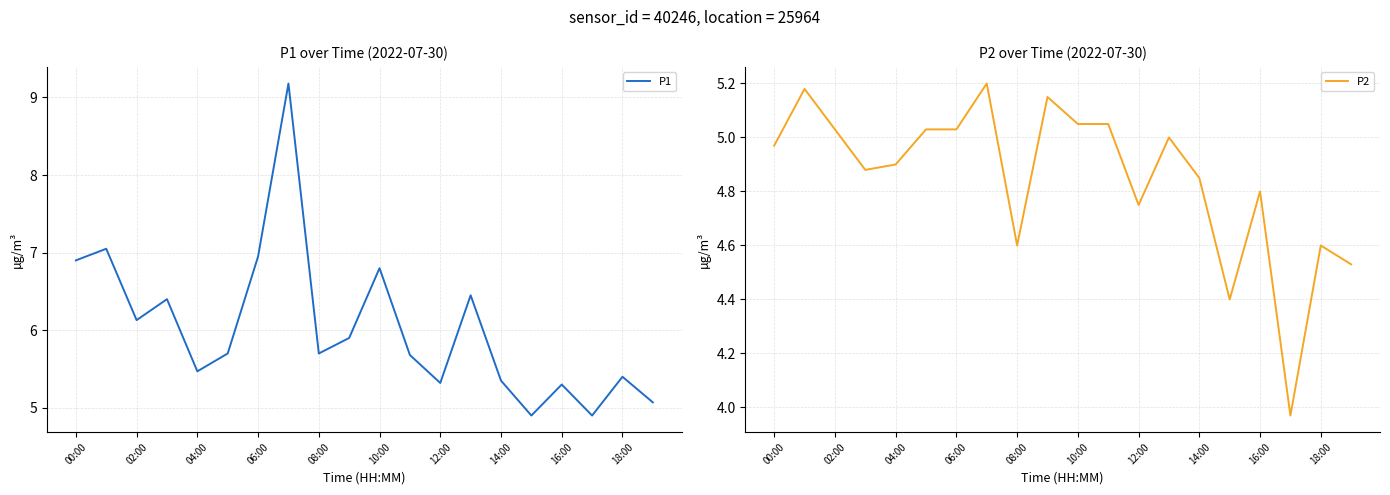

True or false: P1 and P2 intersect in this chart.

False